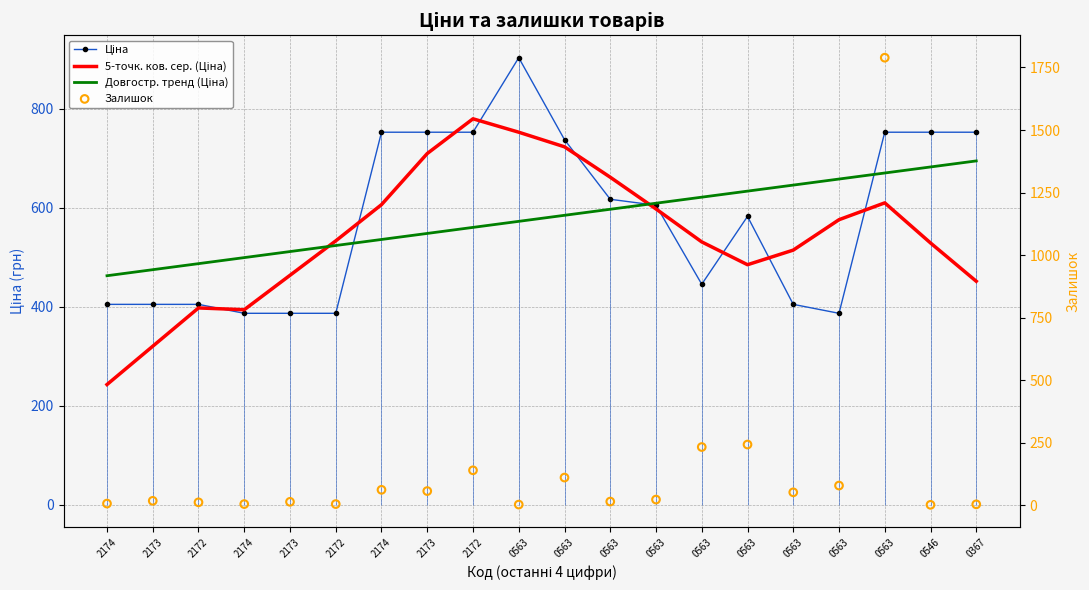

Is the value of Довгостр. тренд (Ціна) at 0367 greater than the value of 5-точк. ков. сер. (Ціна) at 2174?

Yes